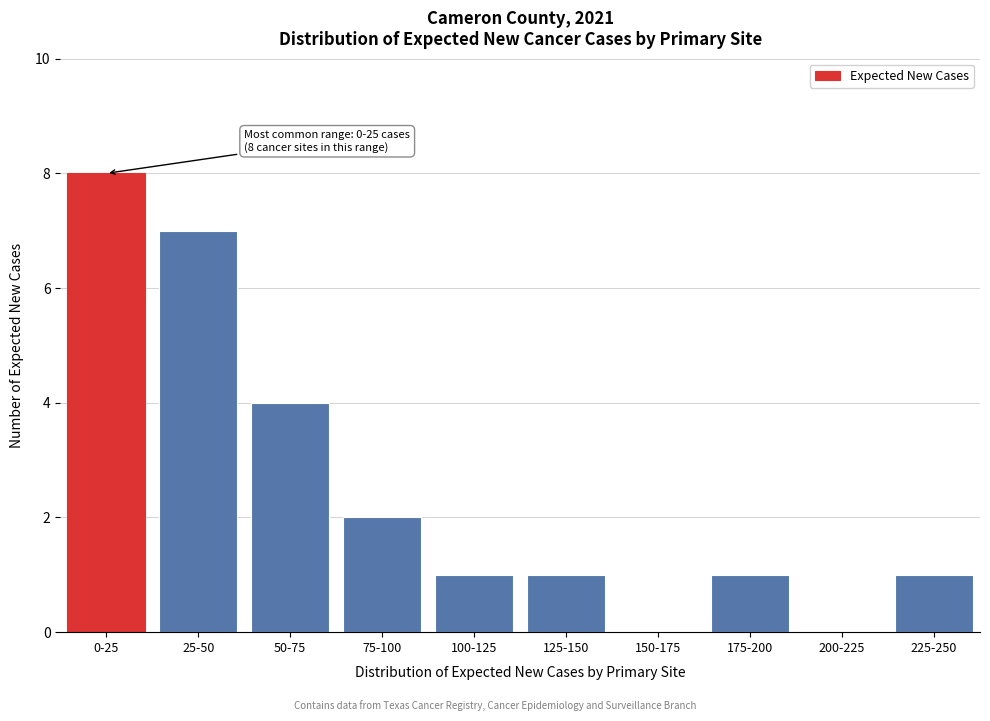

Reading left to right, list all the values displayed in this chart.

0-25=8	25-50=7	50-75=4	75-100=2	100-125=1	125-150=1	150-175=0	175-200=1	200-225=0	225-250=1